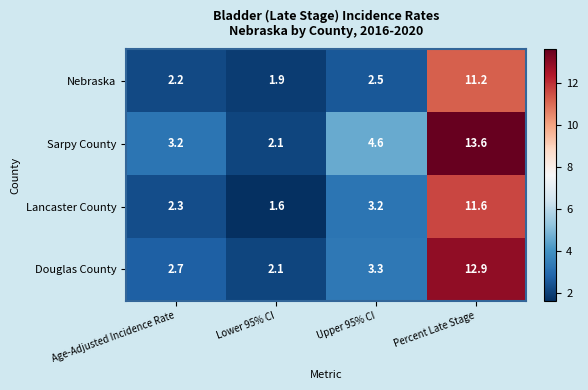

What is the spread (max minus min) of values at Lower 95% CI?

0.5